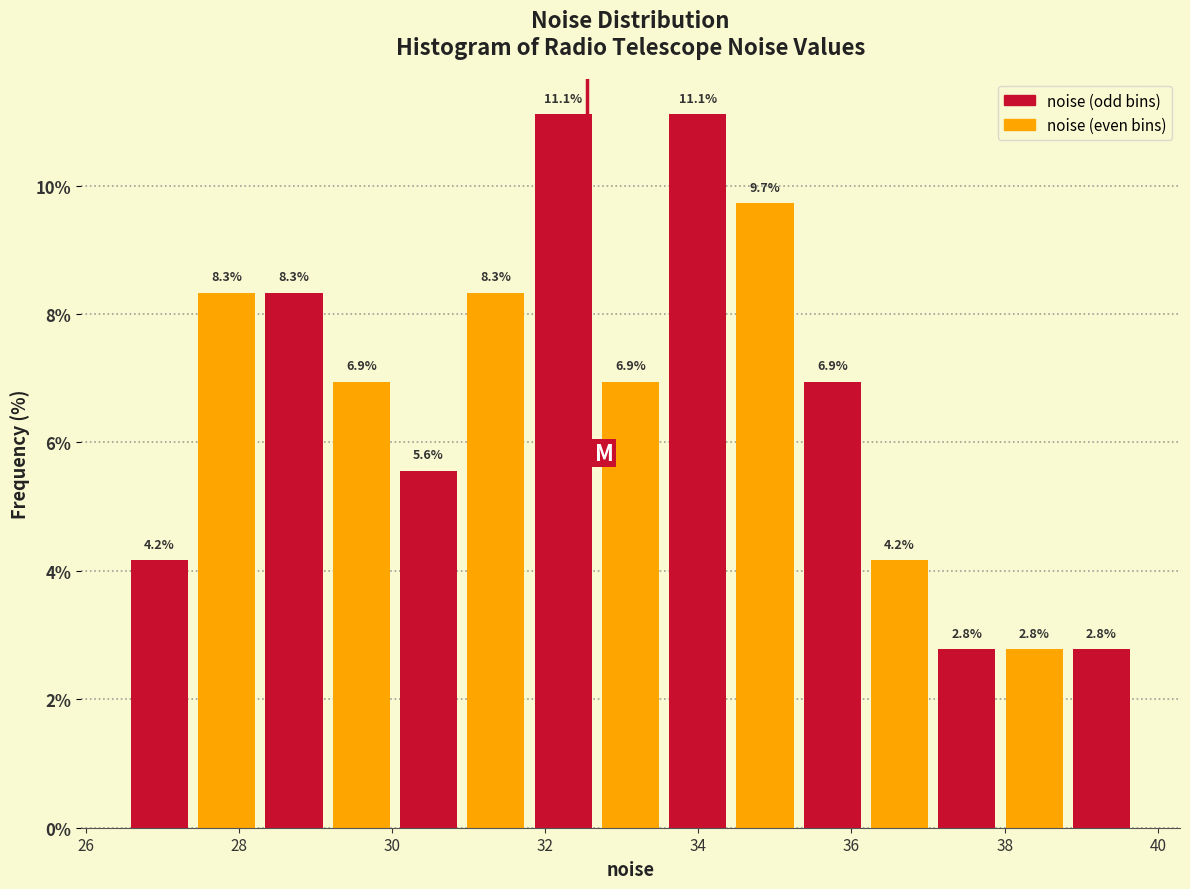

What is the height of the bar covering 32.6 to 33.6 on the x-axis? The bar edges are not printed on the chart, so give them approximately, as read against the axis.

6.9